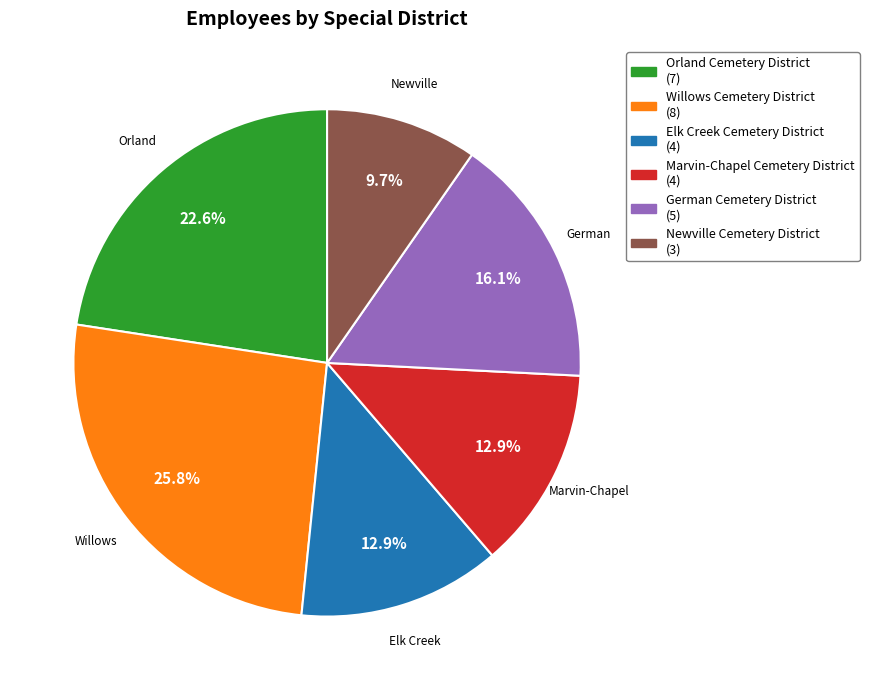

What percentage is the Elk Creek Cemetery District slice, to the nearest percent?

13%